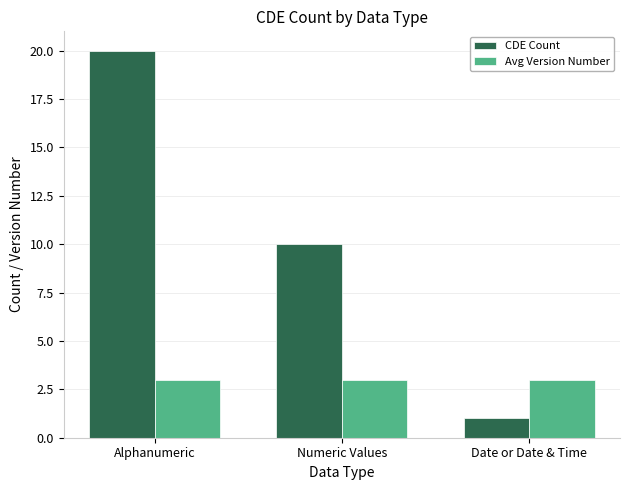

At which label is CDE Count closest to 10?

Numeric Values